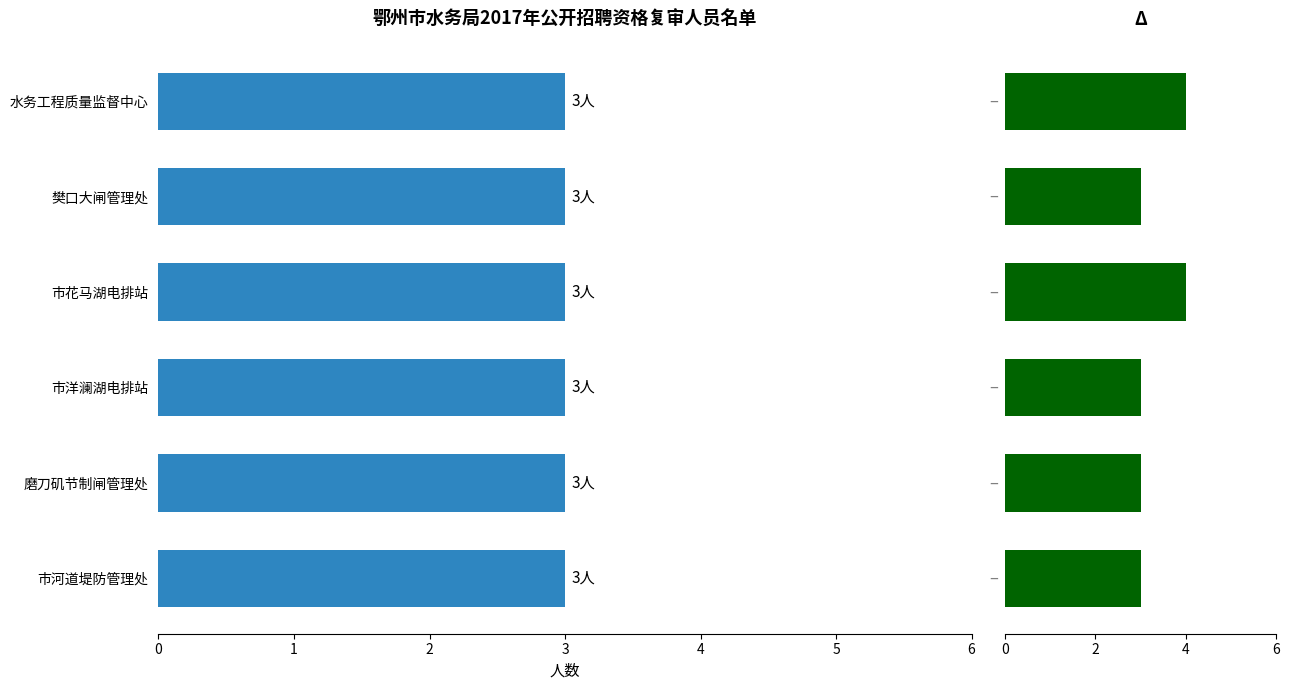

How many series are shown in this chart?

2